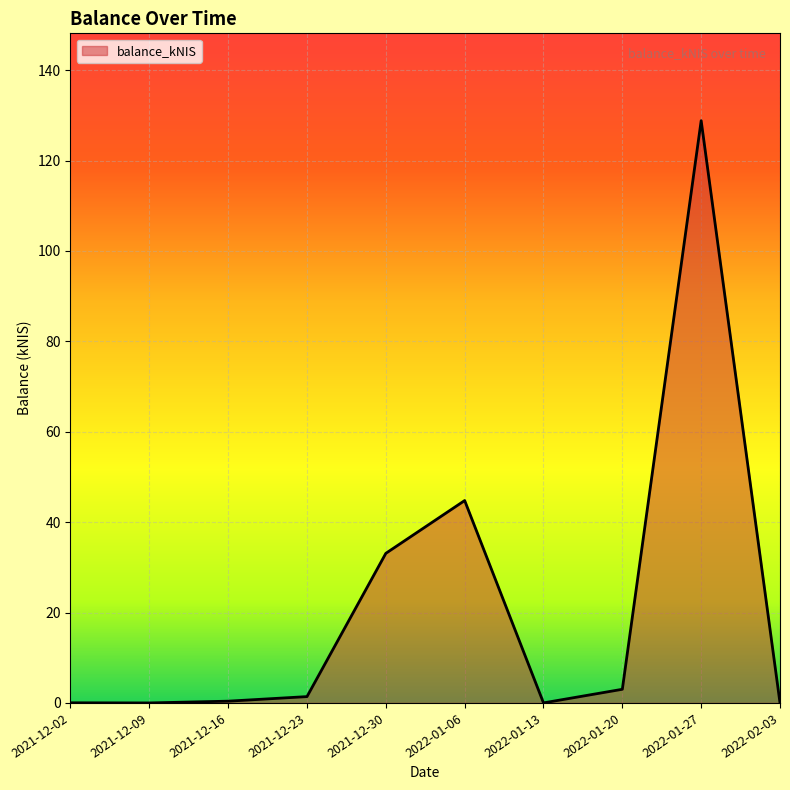

What is the greatest value displayed?

128.8